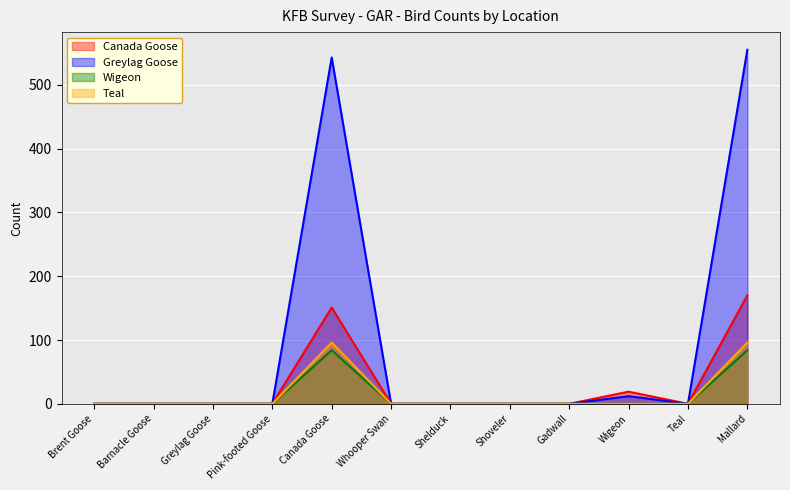

What is the sum of the Teal values at Mallard and Brent Goose?

96